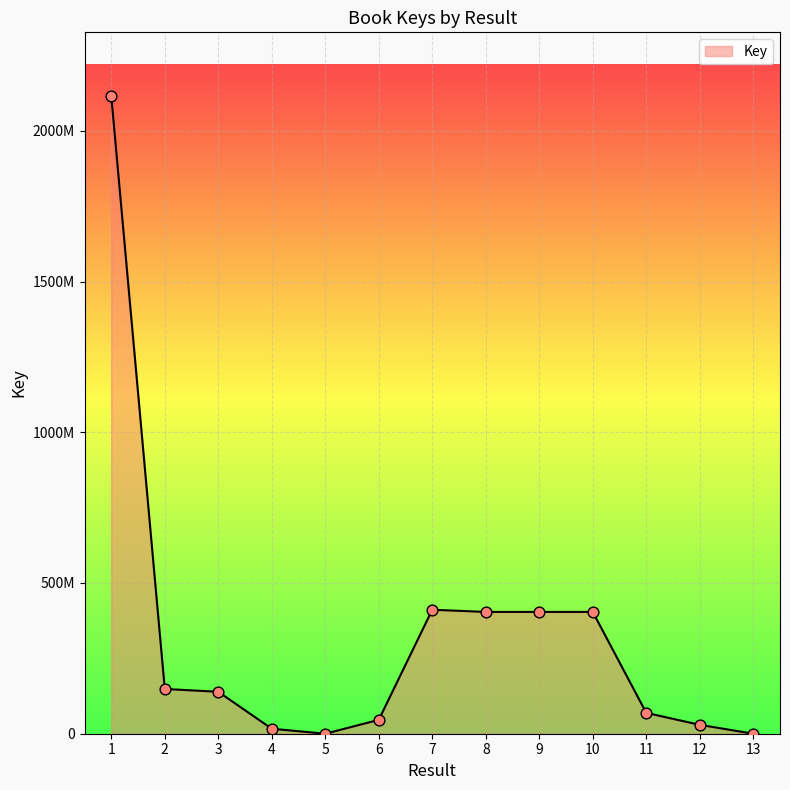

What is the change in value from 5 to 7?

+411283850